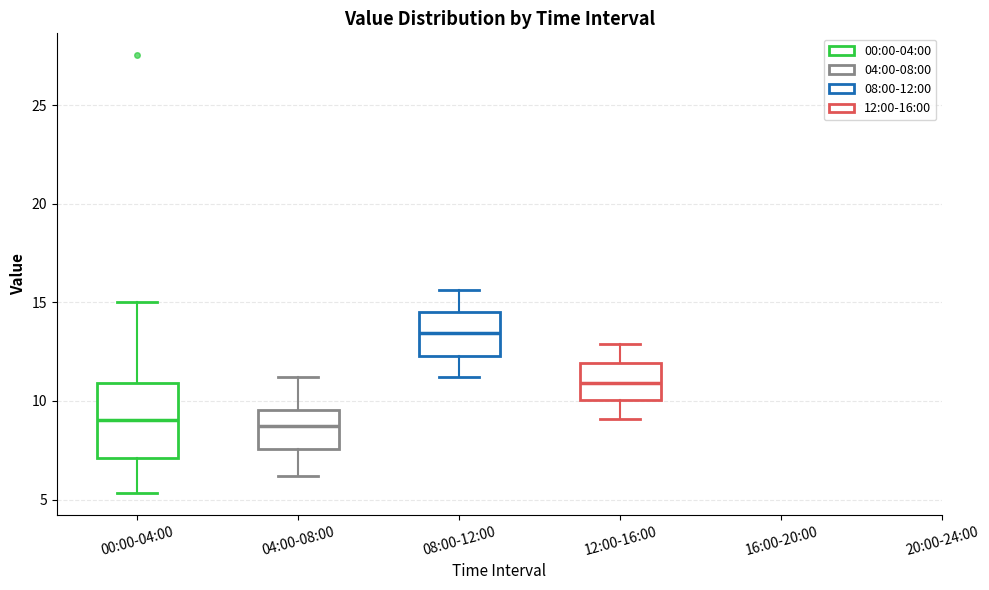

Reading left to right, transcribe this box plot: for each box, give where its median line is, the range the box spans, and where its two whiskers end, as read against the y-axis. The values are not printed on the chart, so give them approximately, as read against the axis.

00:00-04:00: median 9.0, box 7.0 to 11.0, whiskers 5.5 to 15.0
04:00-08:00: median 9.0, box 7.5 to 9.5, whiskers 6.0 to 11.0
08:00-12:00: median 13.5, box 12.5 to 14.5, whiskers 11.0 to 15.5
12:00-16:00: median 11.0, box 10.0 to 12.0, whiskers 9.0 to 13.0